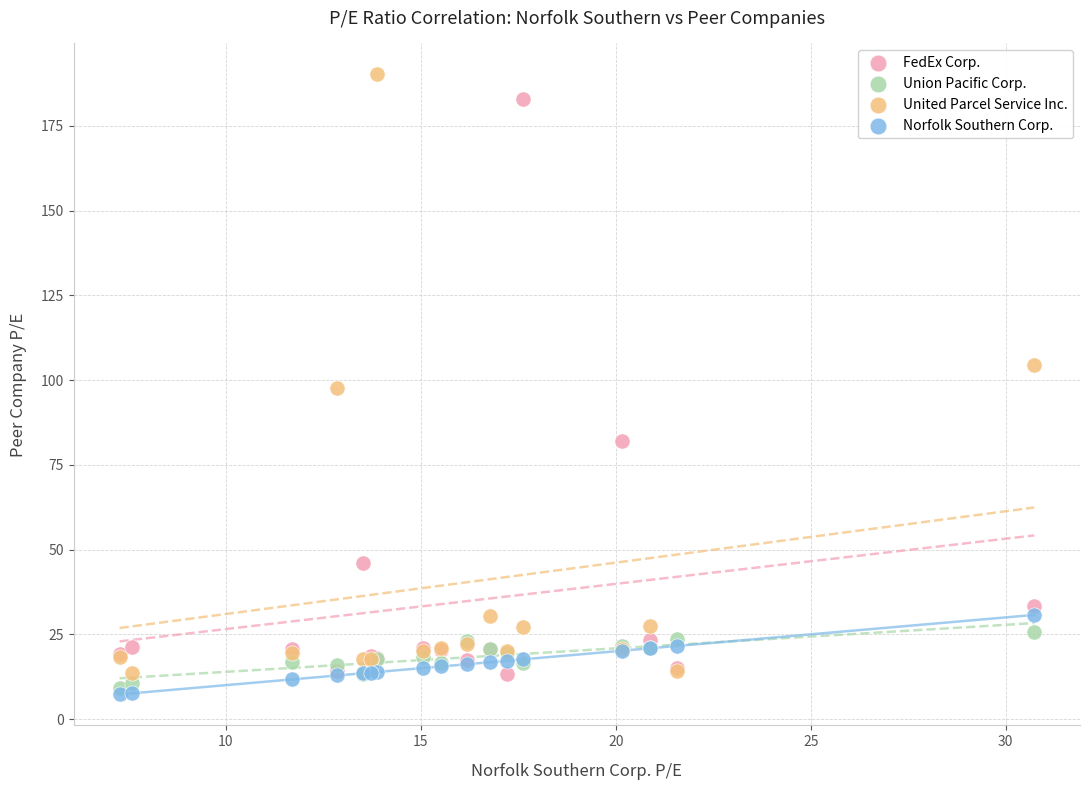

Which series contains the lowest Y value?

Norfolk Southern Corp.